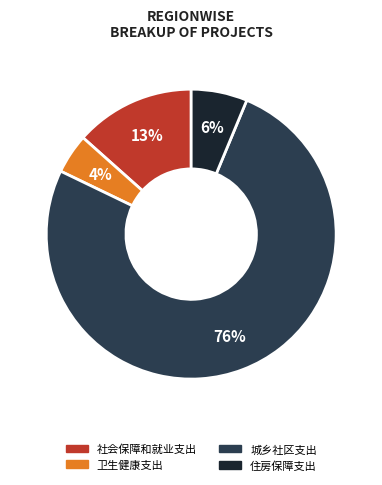

Rank the categories by value from highest to lowest.

城乡社区支出, 社会保障和就业支出, 住房保障支出, 卫生健康支出